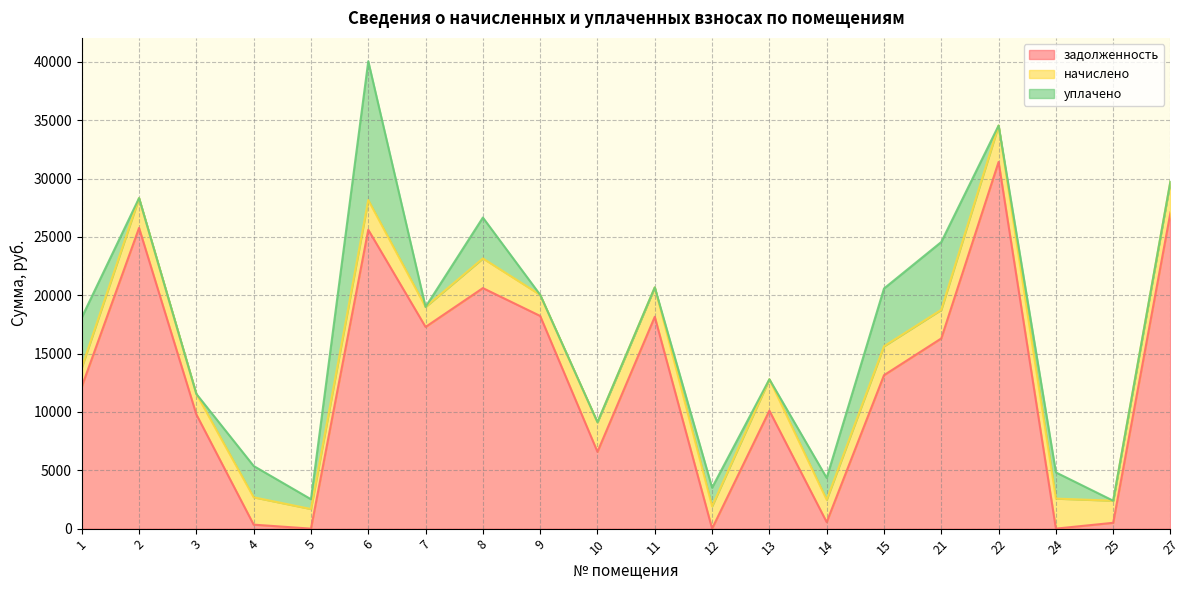

What is the difference between the highest and lowest values at 4?

2344.1